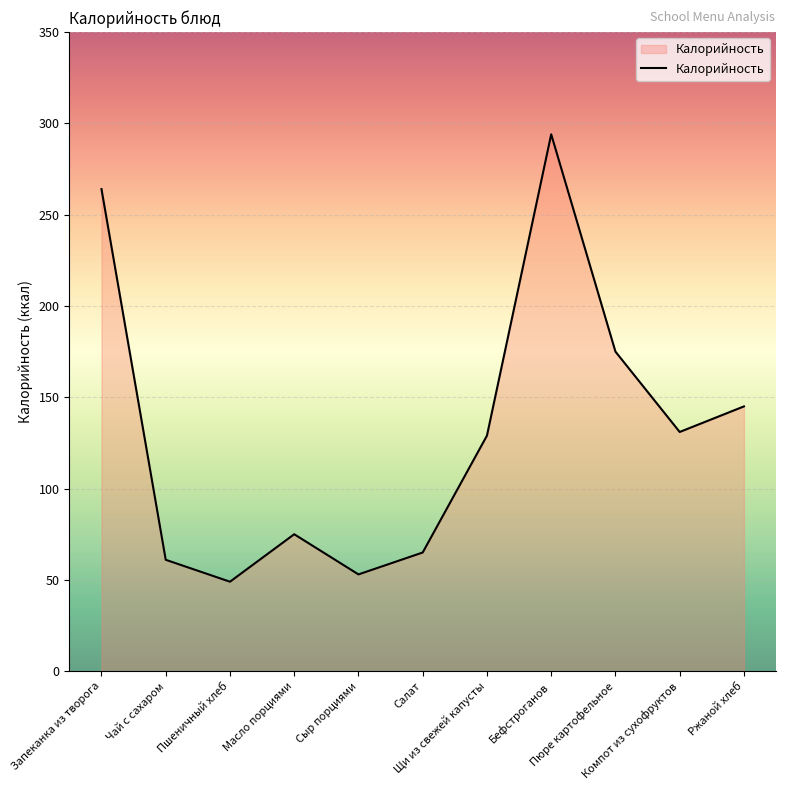

Read the value at Запеканка из творога, to the nearest 50.

250